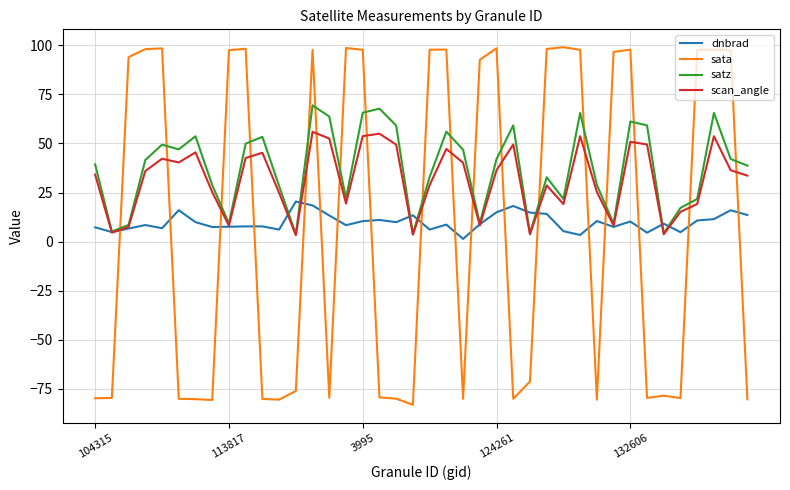

Is this an area chart (filled region under the line)?

No